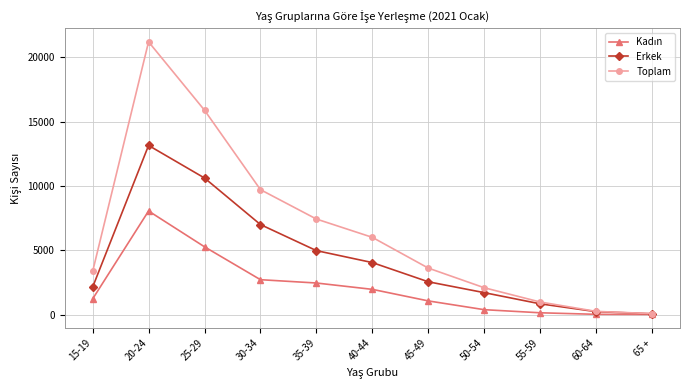

Where is Erkek nearest to the value 6606?

30-34